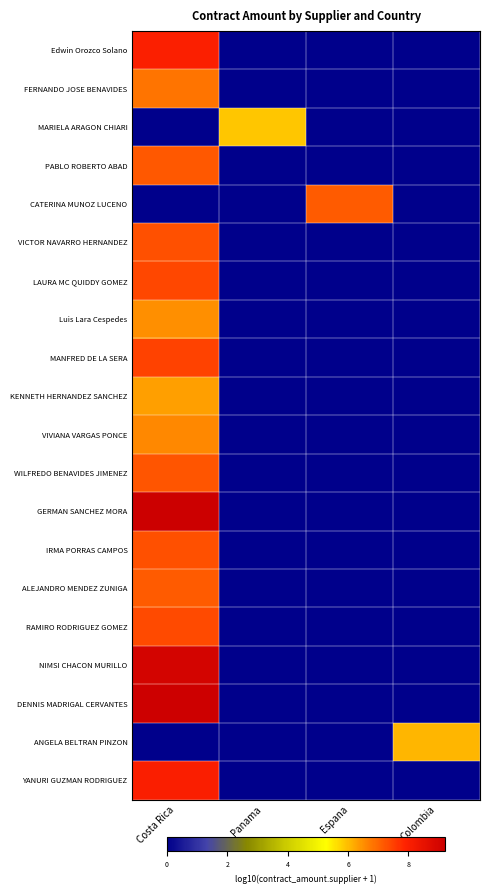

Rank the series by their maximum value, from lowest to highest.

MARIELA ARAGON CHIARI, ANGELA BELTRAN PINZON, KENNETH HERNANDEZ SANCHEZ, Luis Lara Cespedes, VIVIANA VARGAS PONCE, FERNANDO JOSE BENAVIDES, CATERINA MUNOZ LUCENO, ALEJANDRO MENDEZ ZUNIGA, PABLO ROBERTO ABAD, WILFREDO BENAVIDES JIMENEZ, IRMA PORRAS CAMPOS, VICTOR NAVARRO HERNANDEZ, RAMIRO RODRIGUEZ GOMEZ, LAURA MC QUIDDY GOMEZ, MANFRED DE LA SERA, Edwin Orozco Solano, YANURI GUZMAN RODRIGUEZ, NIMSI CHACON MURILLO, DENNIS MADRIGAL CERVANTES, GERMAN SANCHEZ MORA